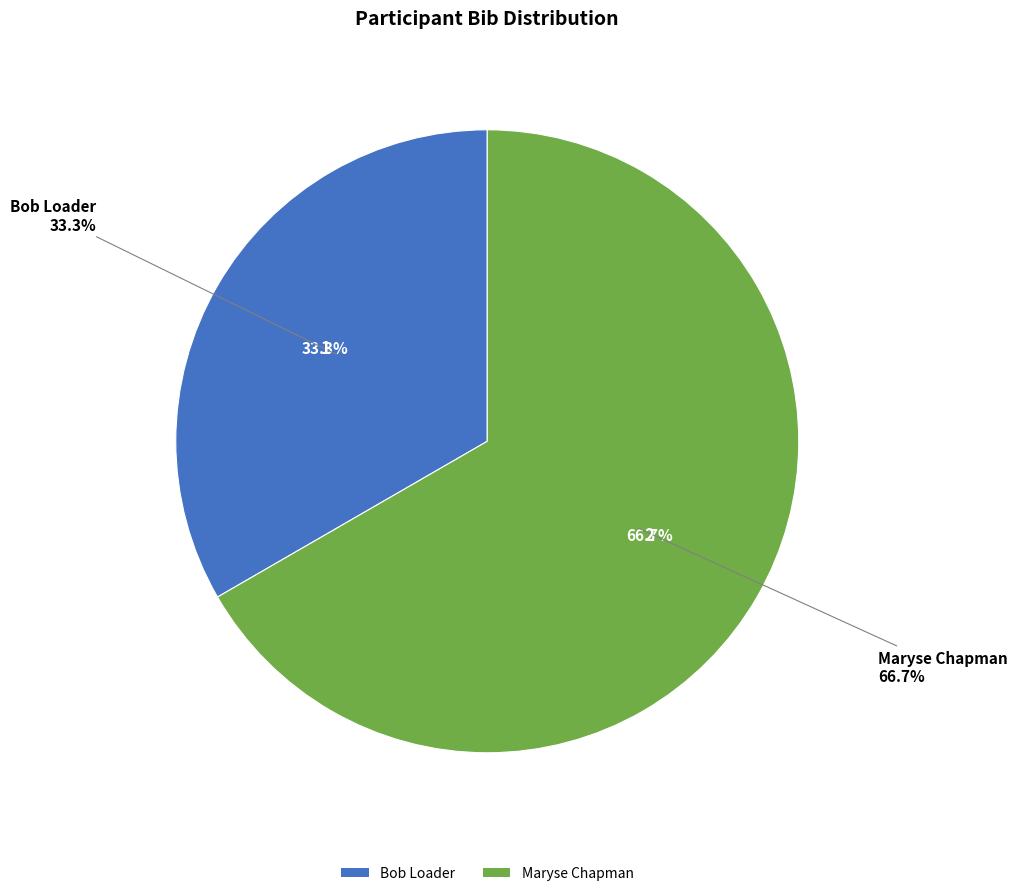

Is there any slice that represents more than half of the pie?

Yes